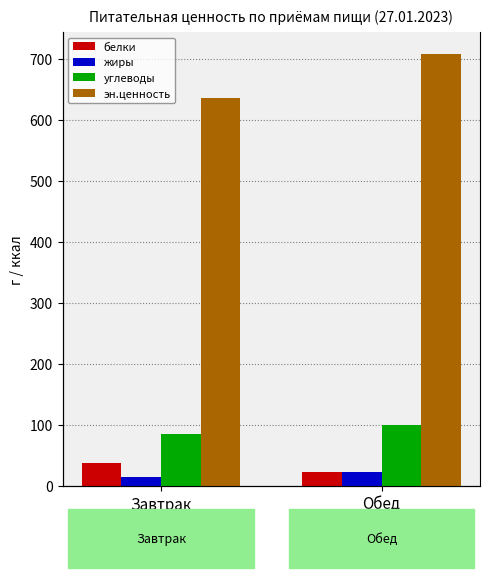

List the labels in order of углеводы value, smallest first.

Завтрак, Обед